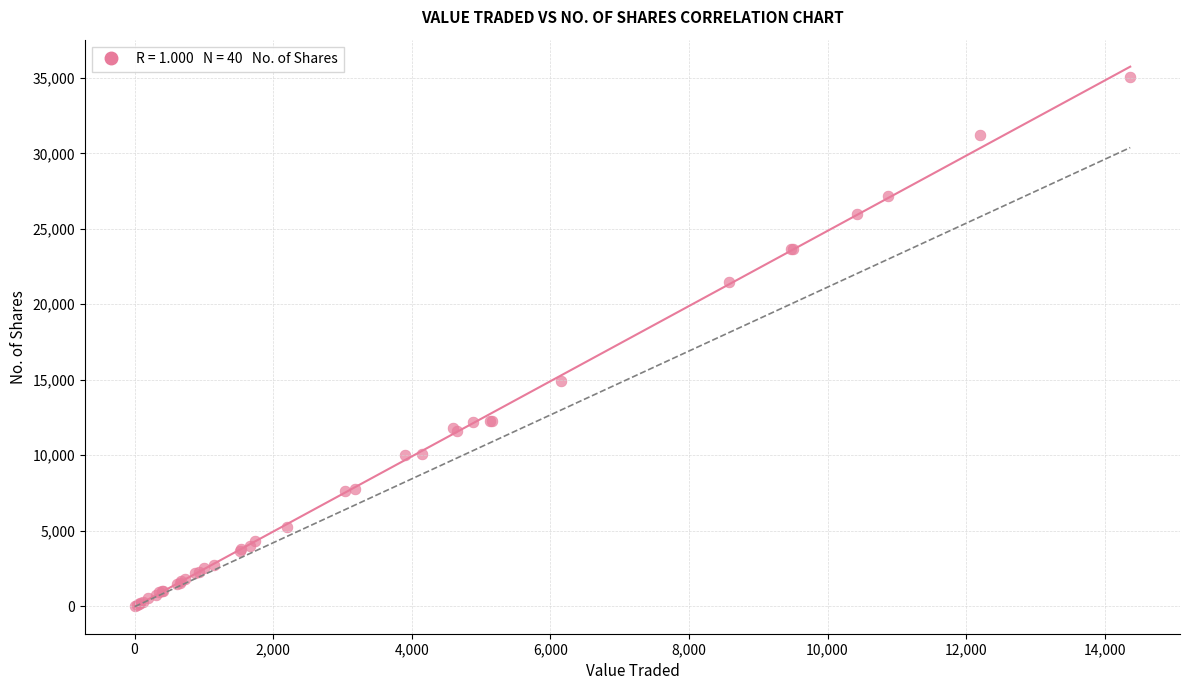

What Y value in the scatter plot is closest to 17521?

14920